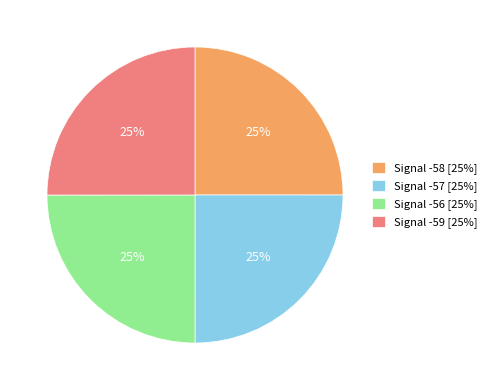

Is there any slice that represents more than half of the pie?

No